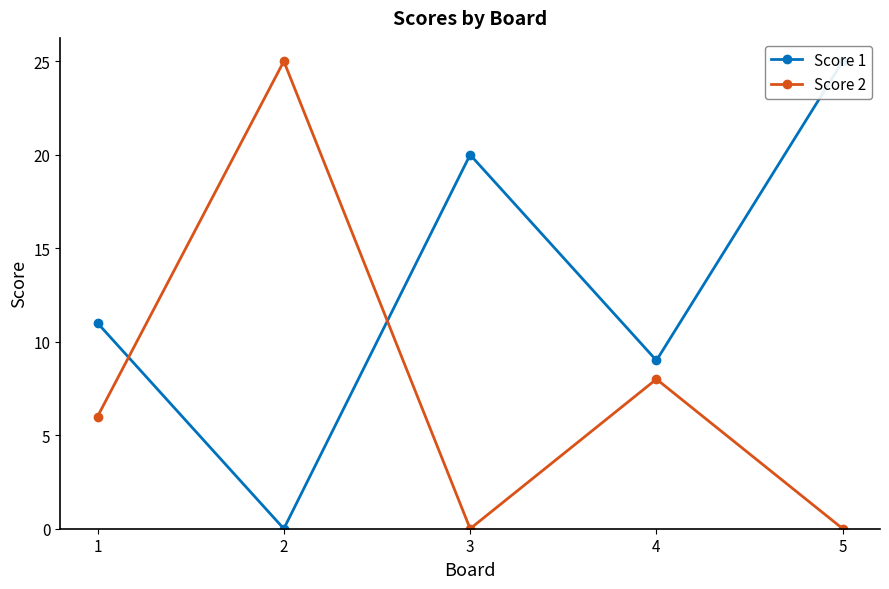

Where is Score 1 nearest to the value 12?

1